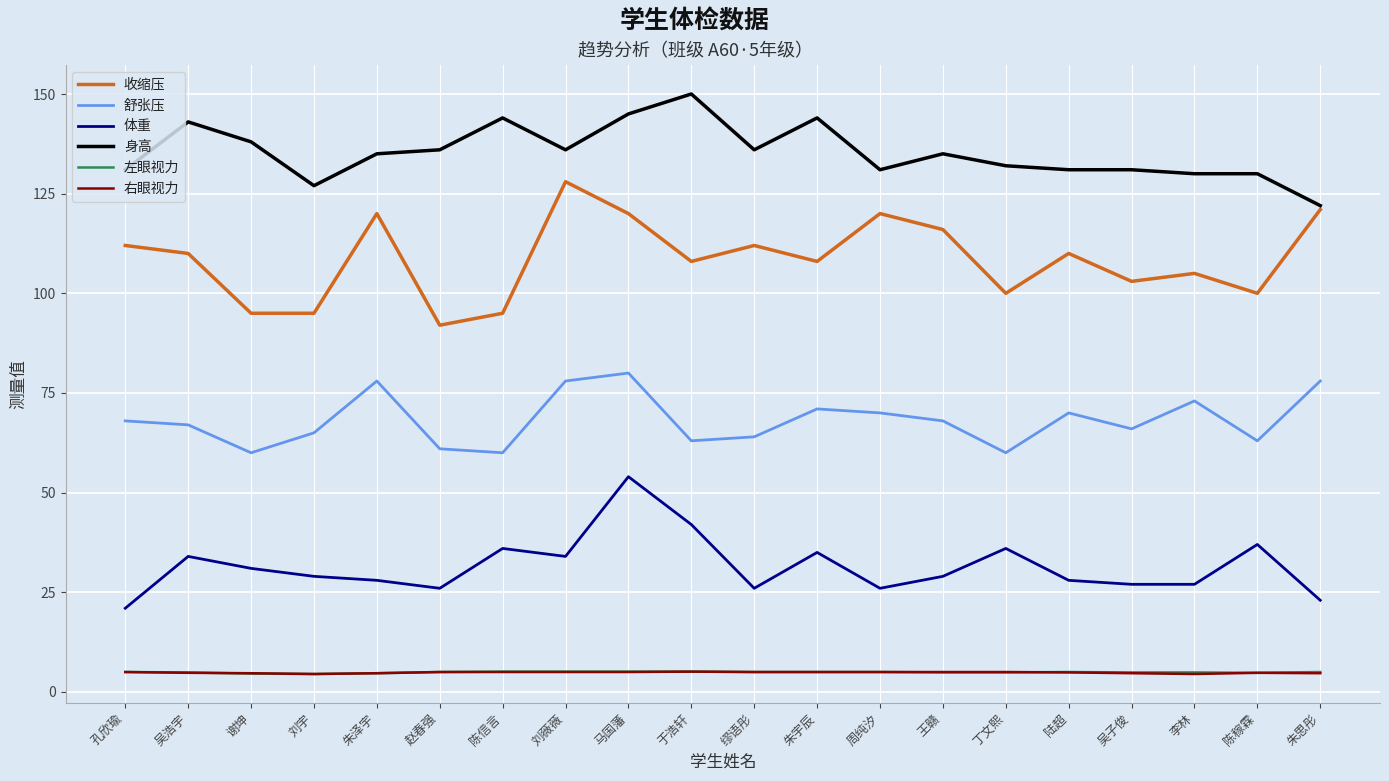

At which label does 收缩压 reach its peak?

刘薇薇